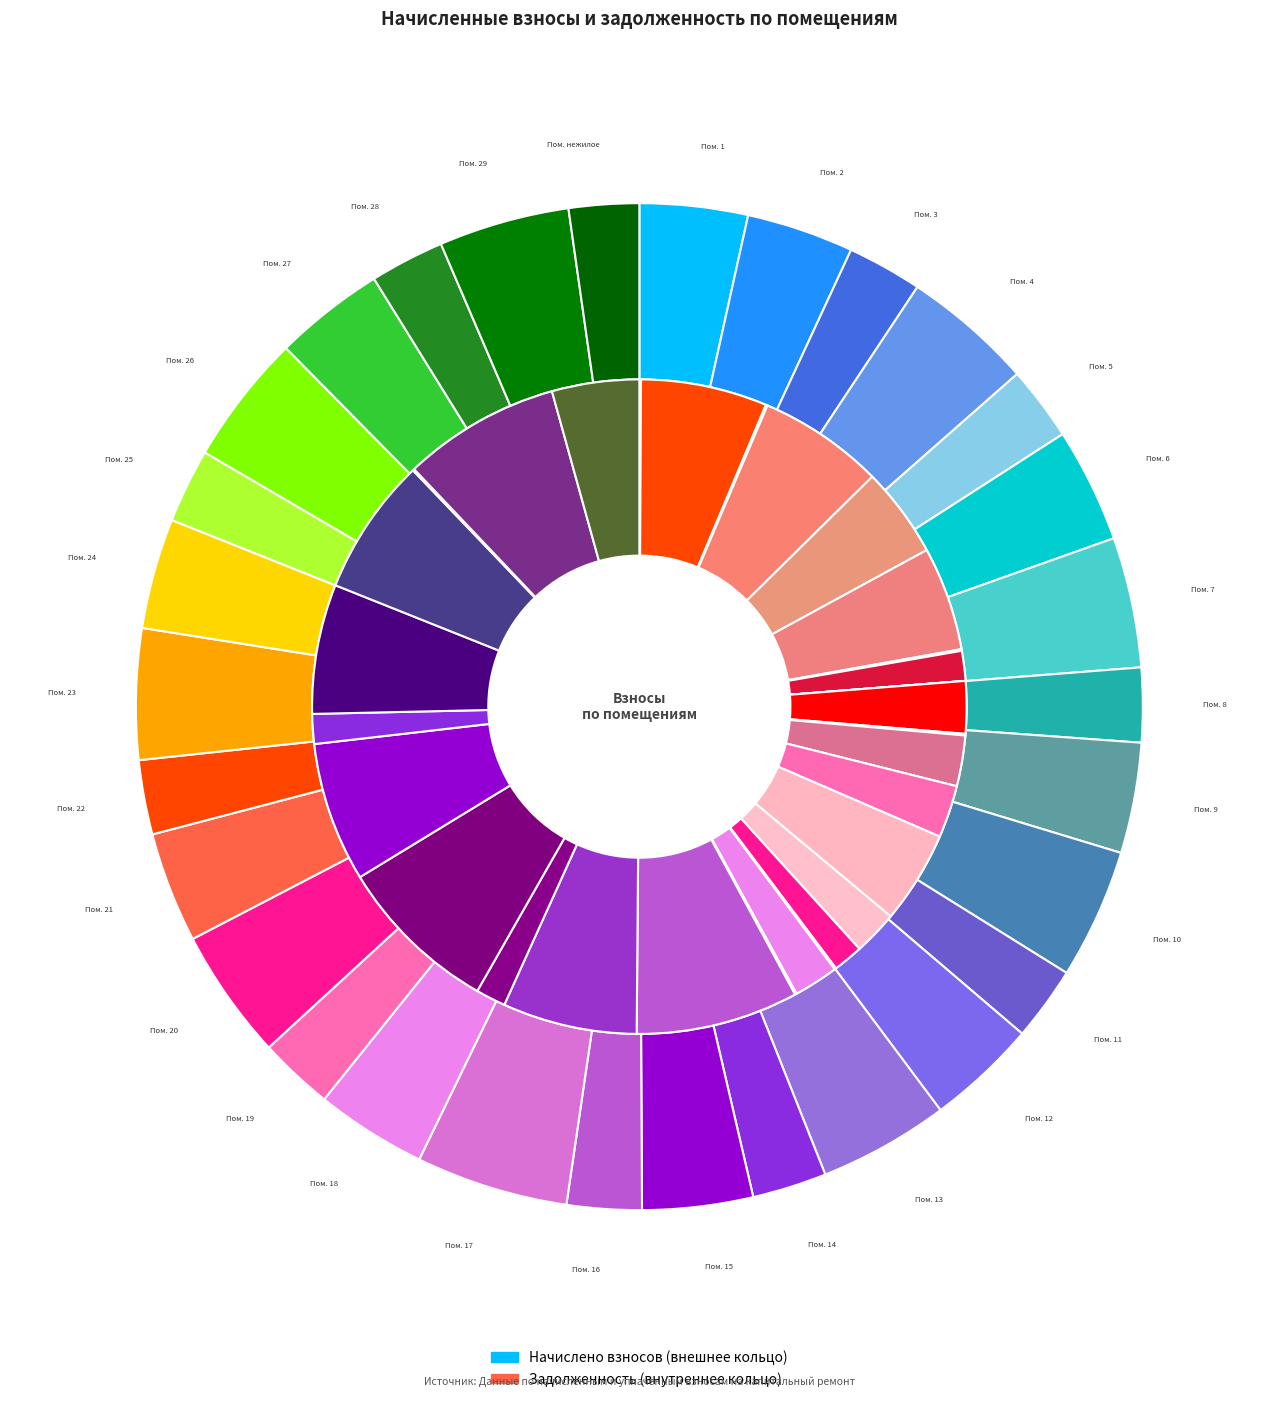

Rank the categories by value from highest to lowest.

17, 20, 4, 23, 29, 26, 7, 13, 10, 6, 18, 9, 15, 21, 27, 12, 24, 1, 2, 3, 16, 19, 5, 8, 14, 22, 28, 11, 25, нежилое